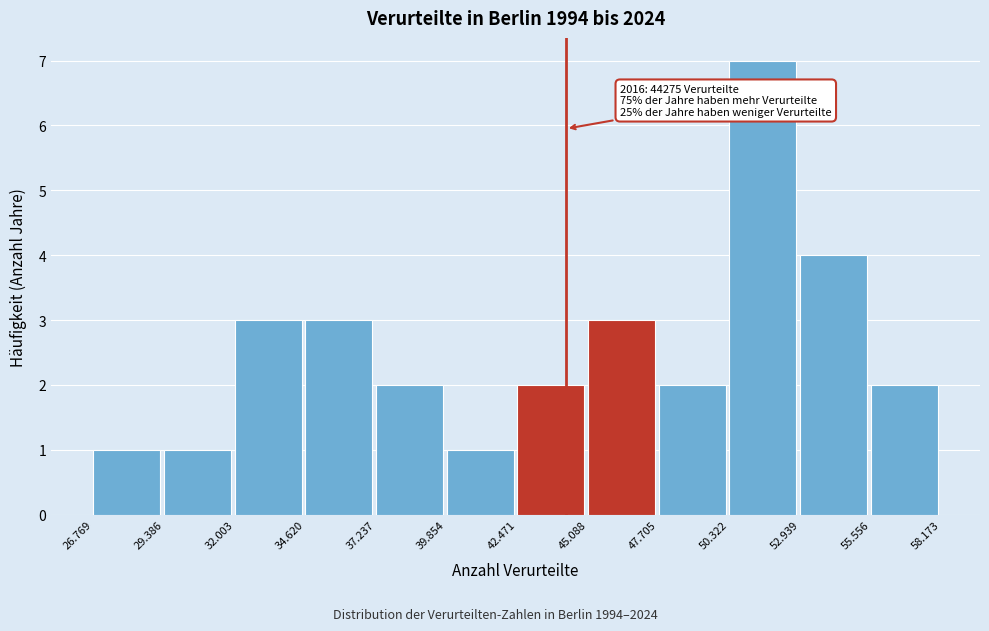

Reading left to right, transcribe all the data shown in this chart.

26.769=1	29.386=1	32.003=3	34.620=3	37.237=2	39.854=1	42.471=2	45.088=3	47.705=2	50.322=7	52.939=4	55.556=2